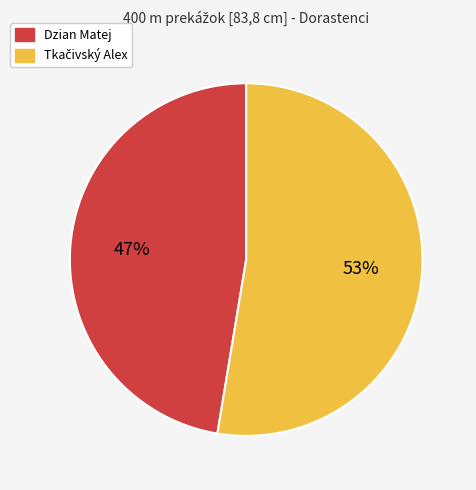

To the nearest percent, what percentage of the pie is Dzian Matej?

47%